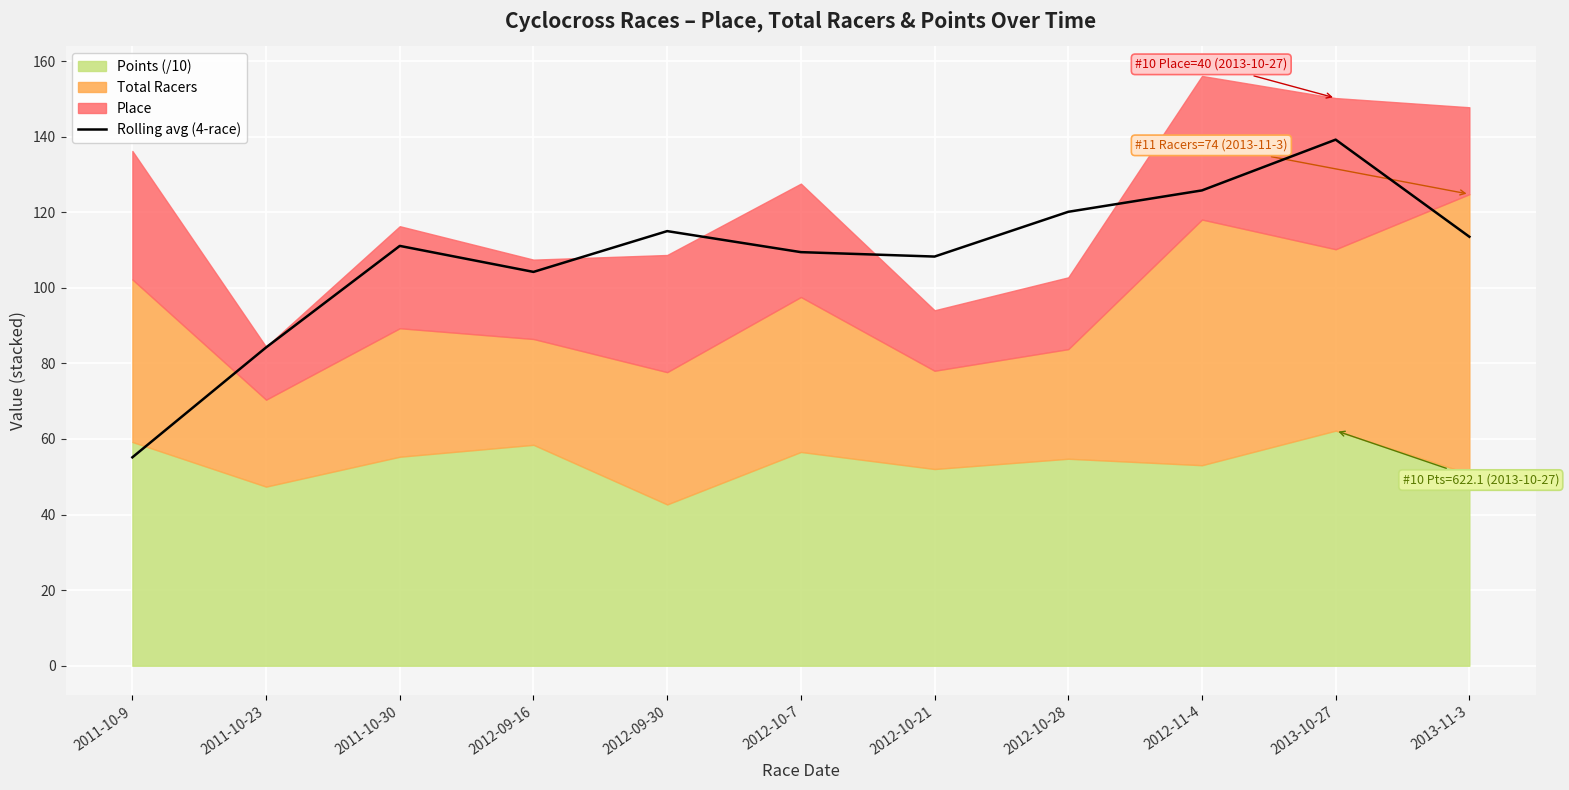

Rank the categories by value from highest to lowest.

2013-10-27, 2012-11-4, 2012-10-28, 2012-09-30, 2013-11-3, 2011-10-30, 2012-10-7, 2012-10-21, 2012-09-16, 2011-10-23, 2011-10-9